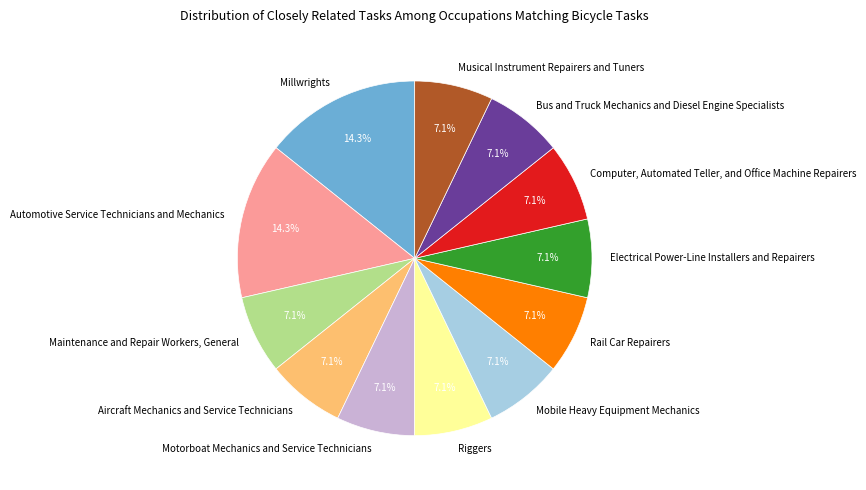

Does any single category account for the majority?

No